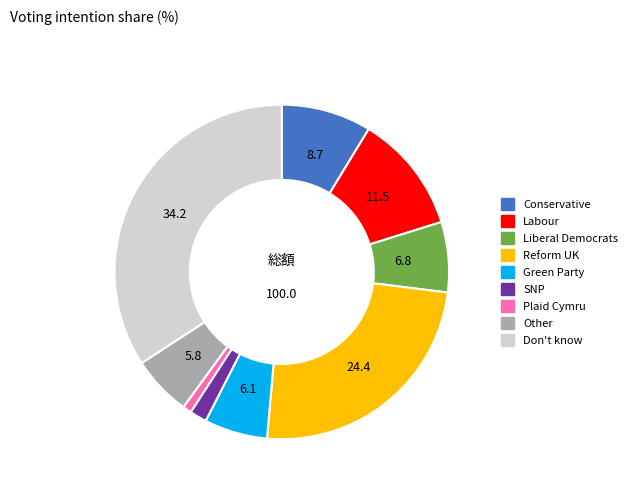

Which slice is the largest?

Don't know